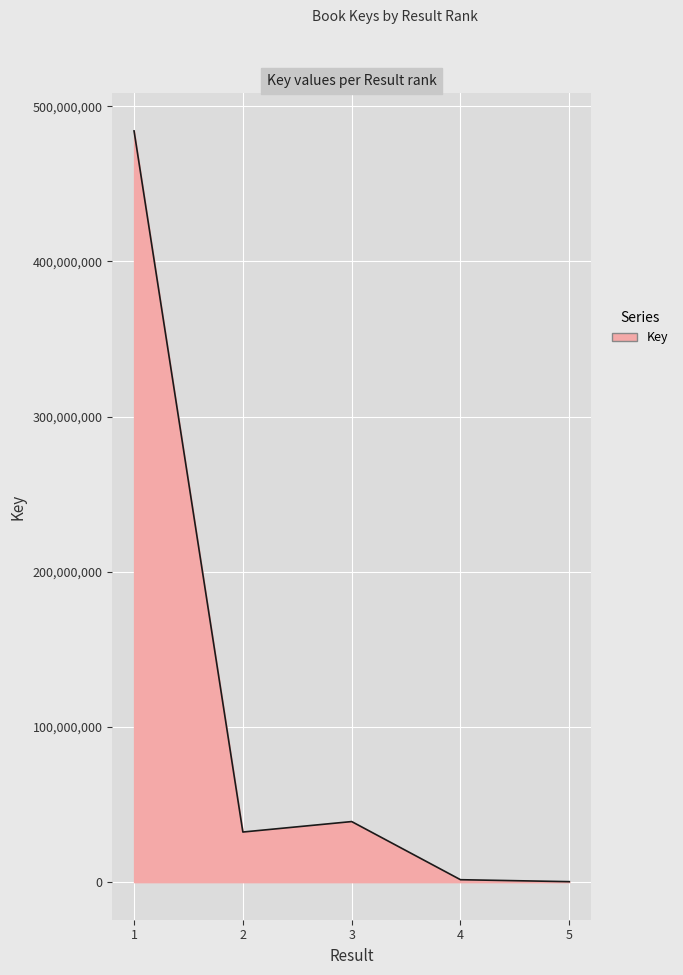

Is it true that the value at 4 is 1579119?

True